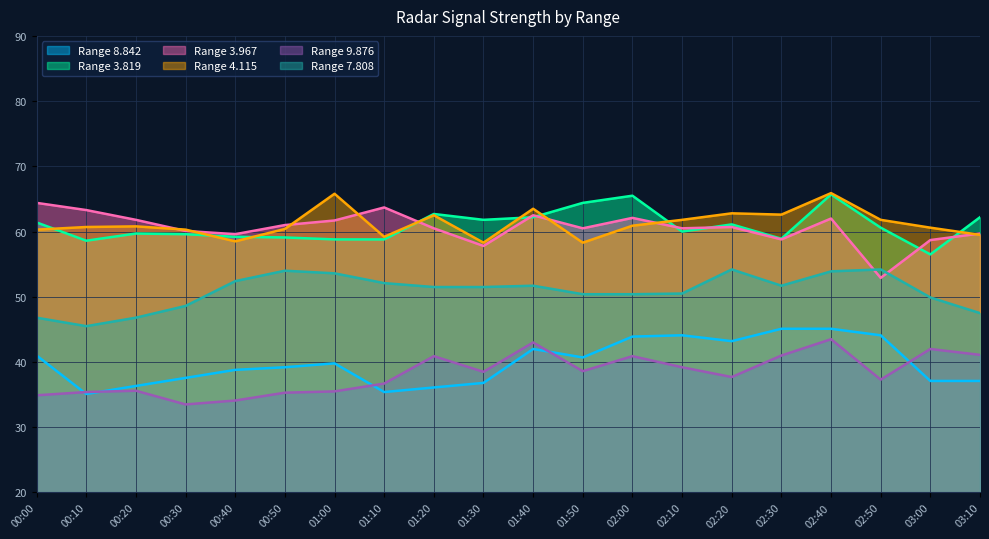

What is the maximum value for 3.967?

64.4